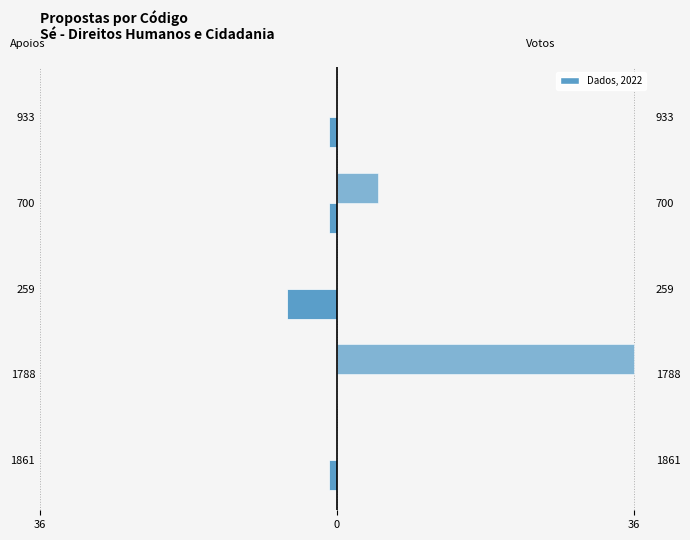

Rank the series by their maximum value, from lowest to highest.

Quantidade de apoios, Votos